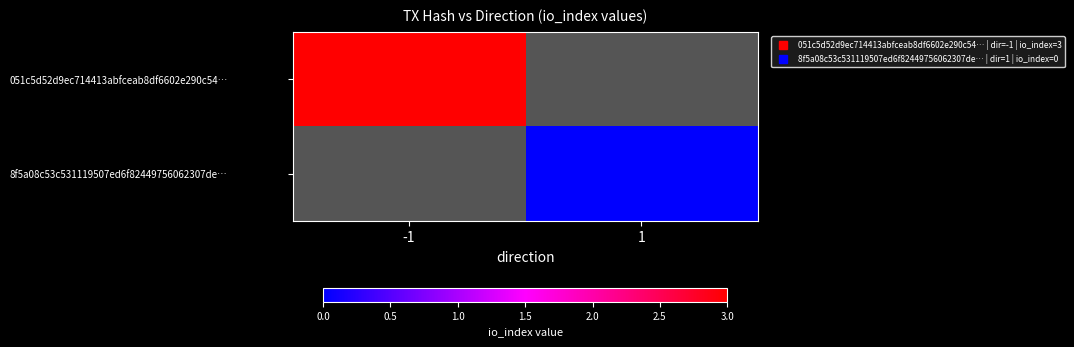

Is the value of 051c5d52d9ec714413abfceab8df6602e290c54… at 1 greater than the value of 8f5a08c53c531119507ed6f82449756062307de… at -1?

No